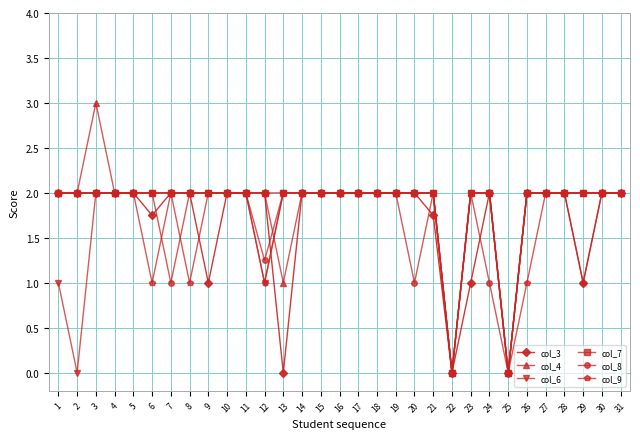

What is the approximate value of col_4 at 15?

2.0